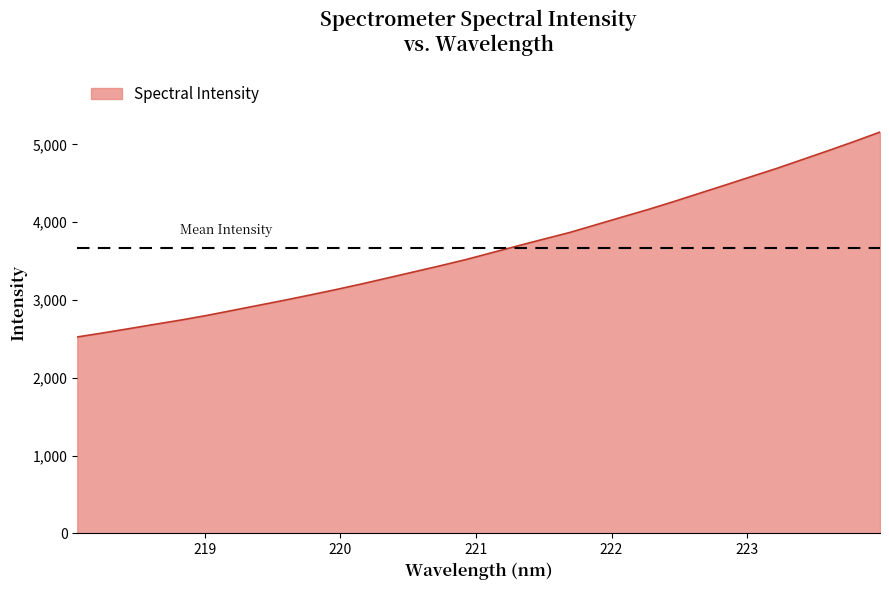

What is the greatest value displayed?

5157.6